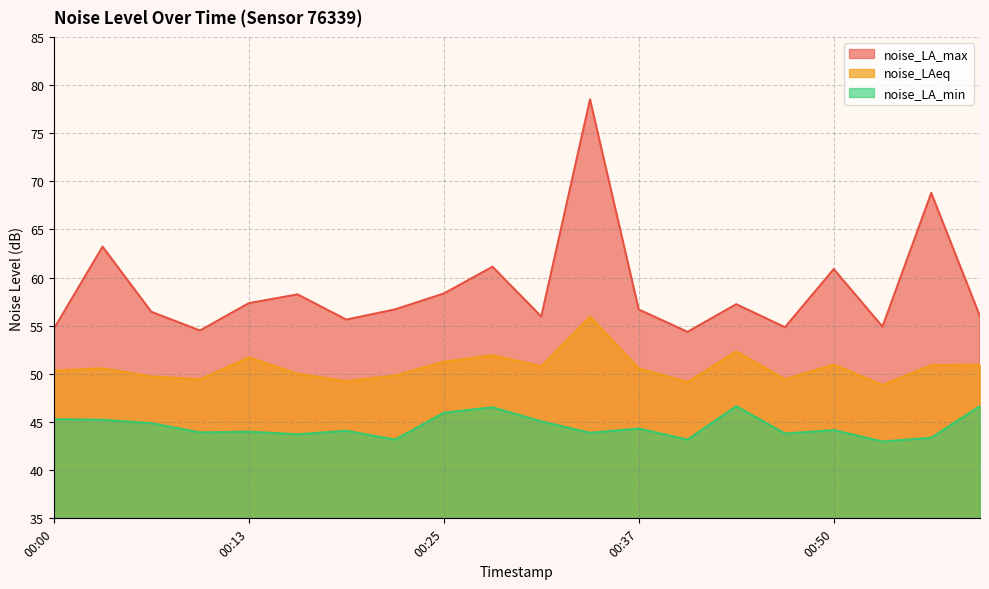

What is the value of the noise_LA_min point at the 14th from the left?

43.2